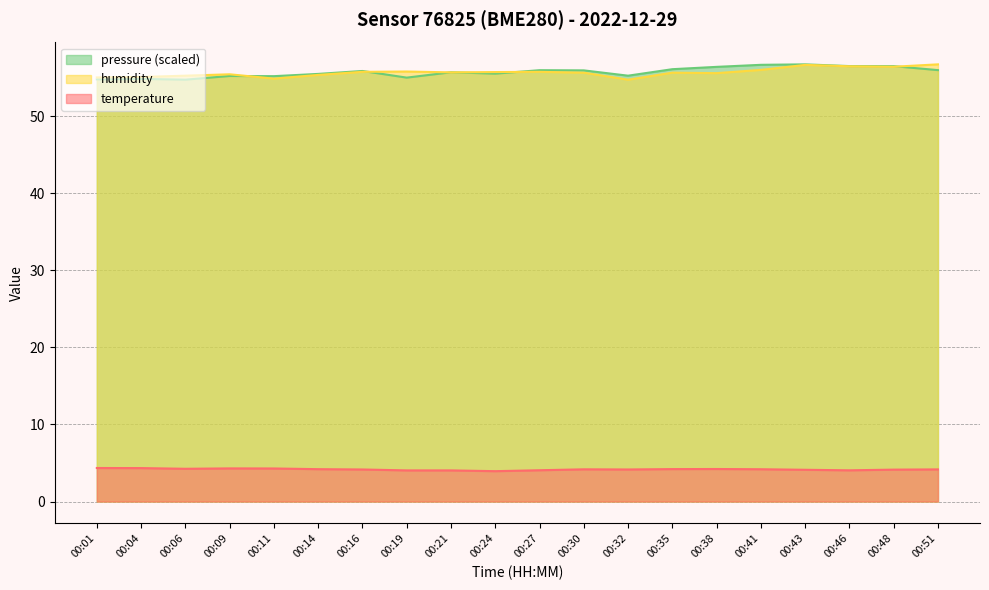

Is it true that temperature equals 5.8 at 00:32?

False